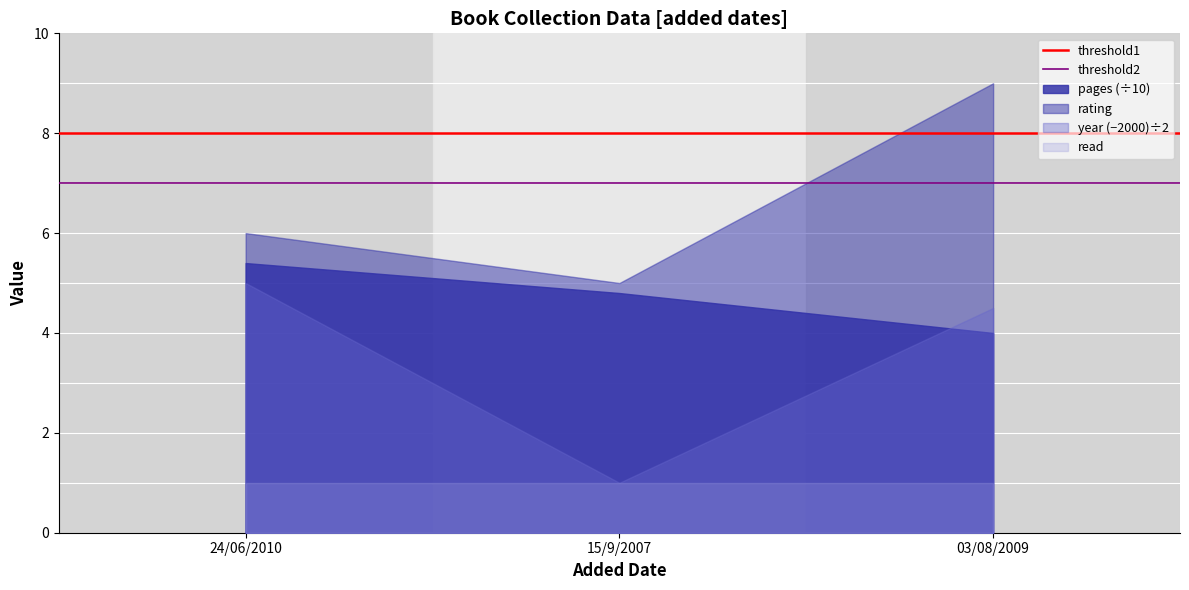

What is the spread (max minus min) of values at 15/9/2007?

4.0